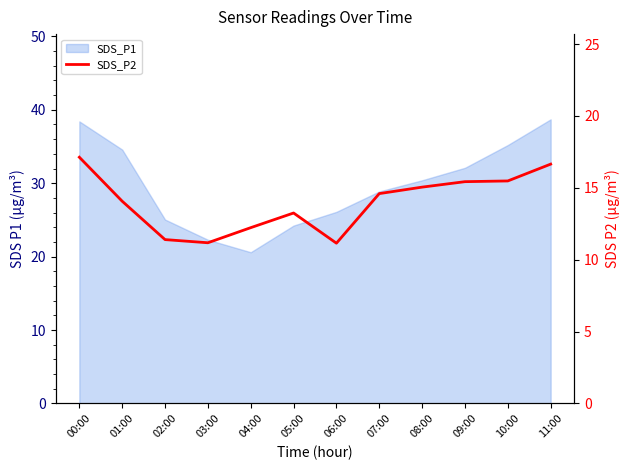

At which category does the chart reach its minimum across all series?

06:00